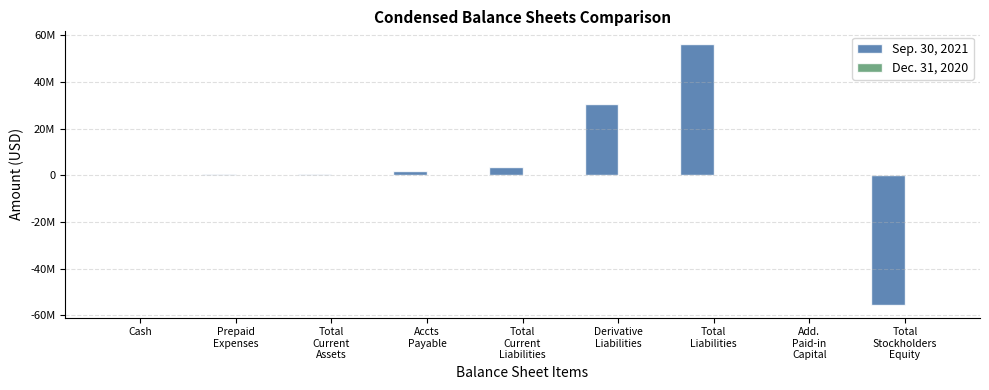

Reading left to right, extract all data points from this chart.

Sep. 30, 2021: 122427	442231	564658	1690072	3431681	30444000	56100681	0	-55432273
Dec. 31, 2020: 24981	0	24981	1500	85500	0	85500	23275	23481